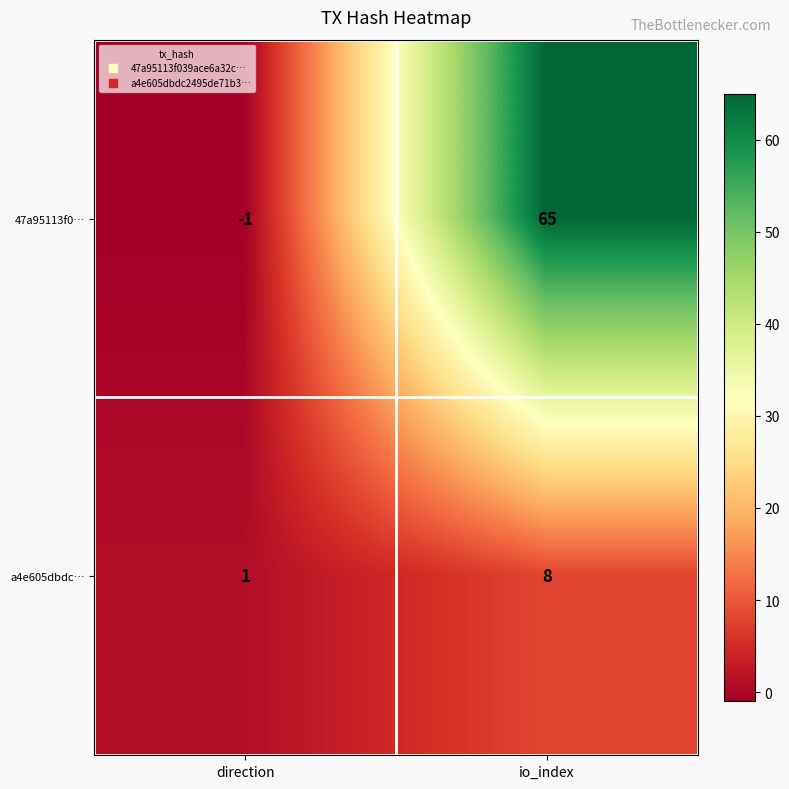

Reading left to right, list all the values displayed in this chart.

47a95113f0…: direction=-1	io_index=65
a4e605dbdc…: direction=1	io_index=8